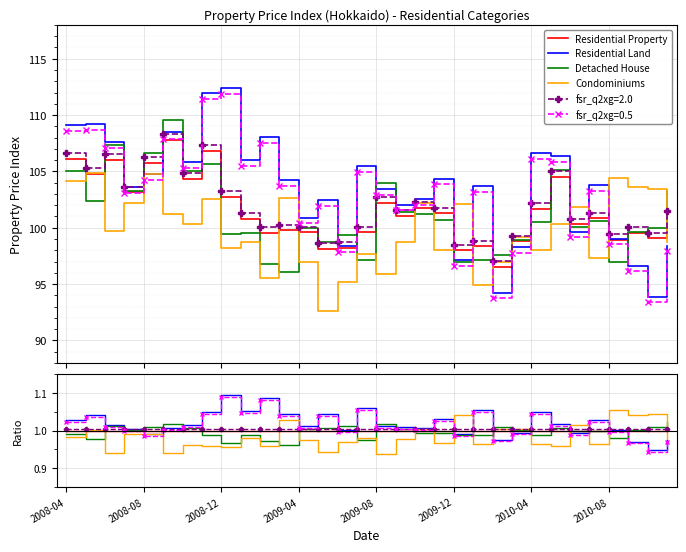

Between which two adjacent categories do Residential Property and Residential Land first intersect?

2009-04 and 2009-08